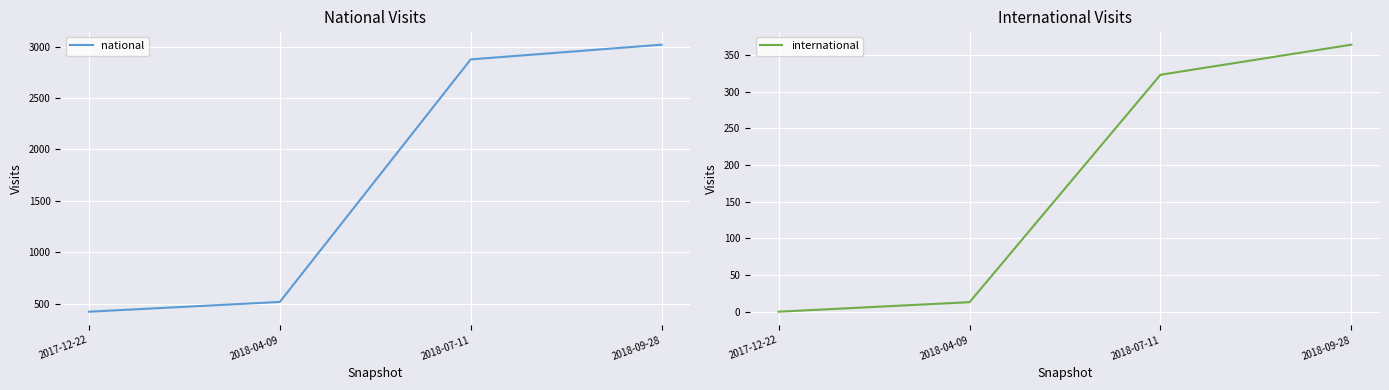

What are all the series names shown in the legend?

national, international